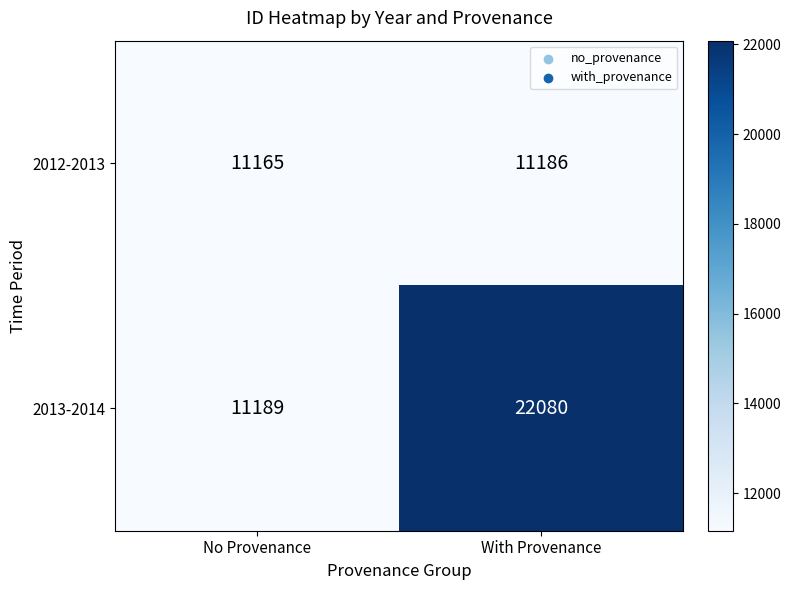

Which category has the highest value across all series?

With Provenance